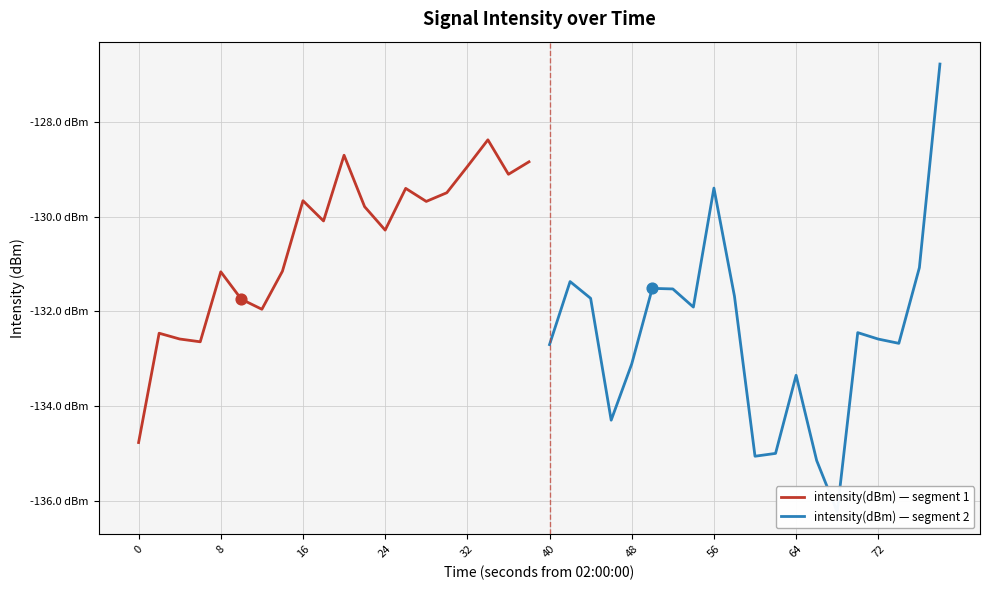

What are all the series names shown in the legend?

intensity(dBm) — segment 1, intensity(dBm) — segment 2